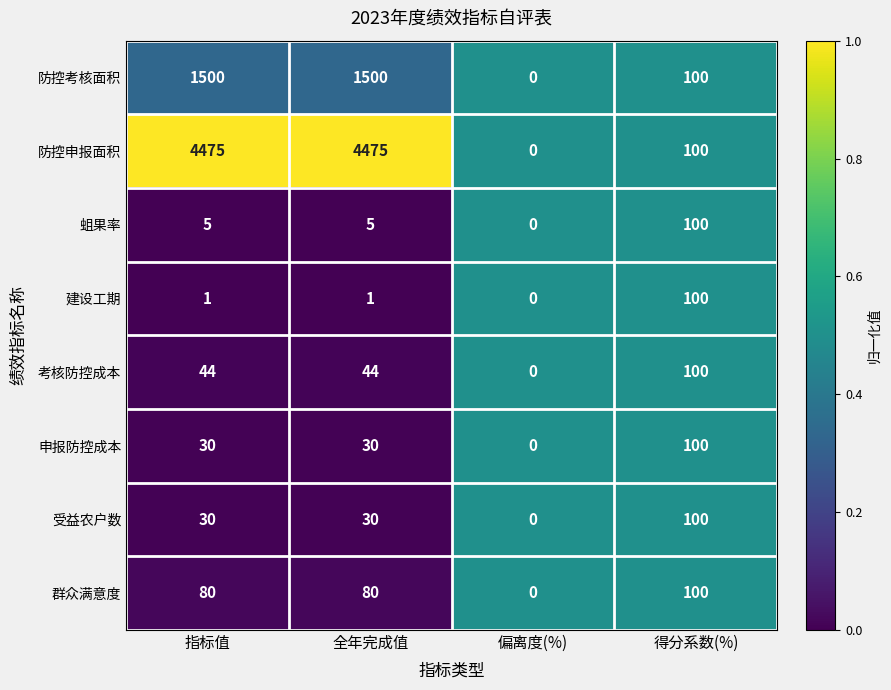

Which series has the largest total across all categories?

防控申报面积